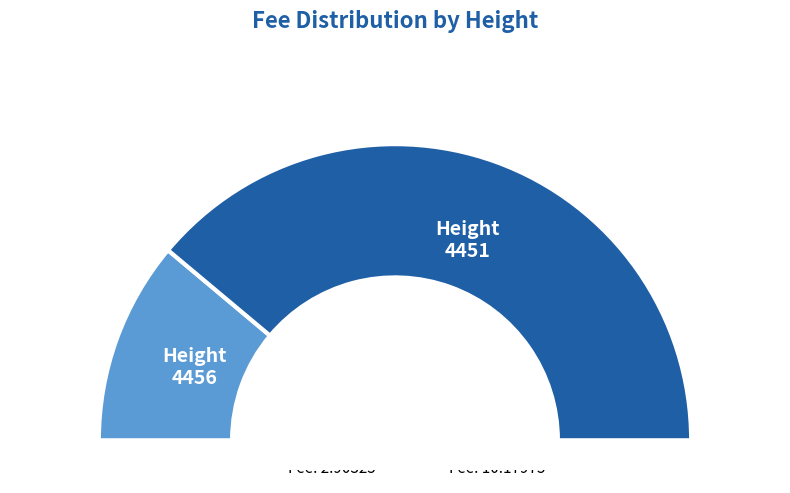

Is the sum of 4451 and 4456 greater than half?

Yes